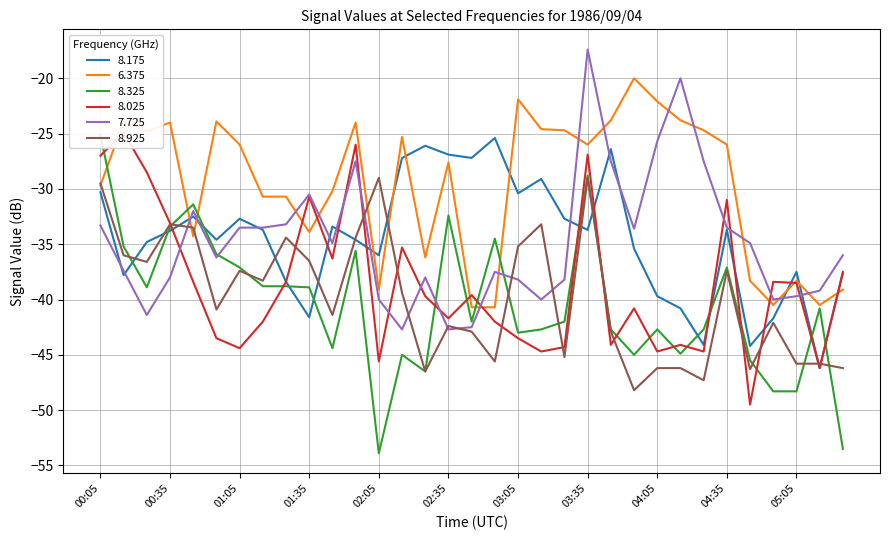

Is this an area chart (filled region under the line)?

No